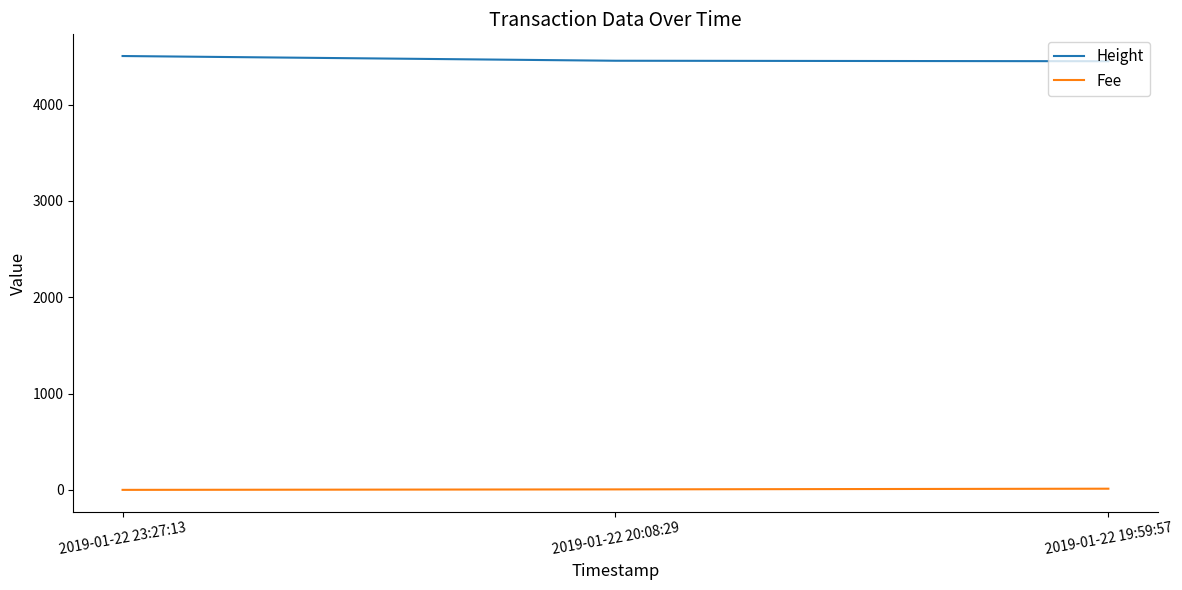

The value of Height at 2019-01-22 19:59:57 is 6786.5. True or false?

False